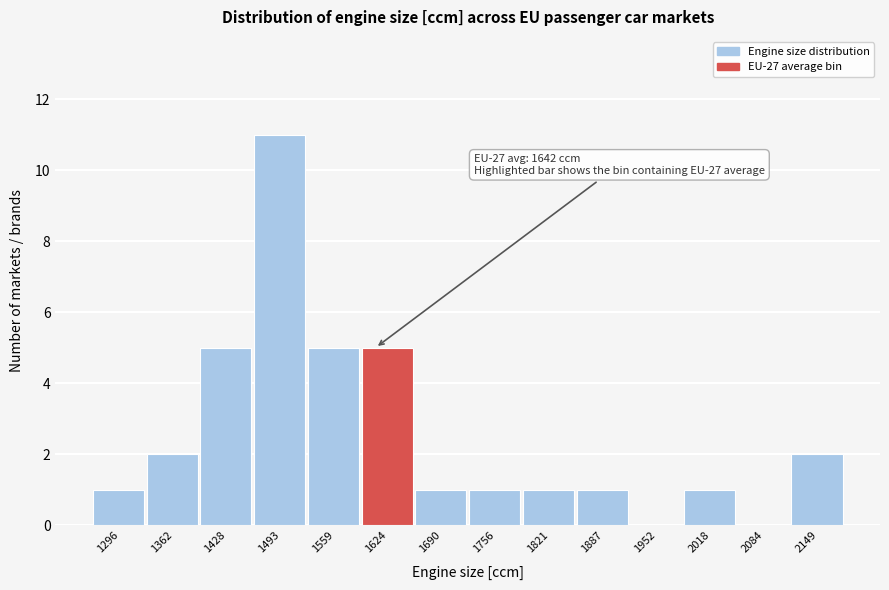

Reading left to right, transcribe all the data shown in this chart.

1296=1	1362=2	1428=5	1493=11	1559=5	1624=5	1690=1	1756=1	1821=1	1887=1	1952=0	2018=1	2084=0	2149=2